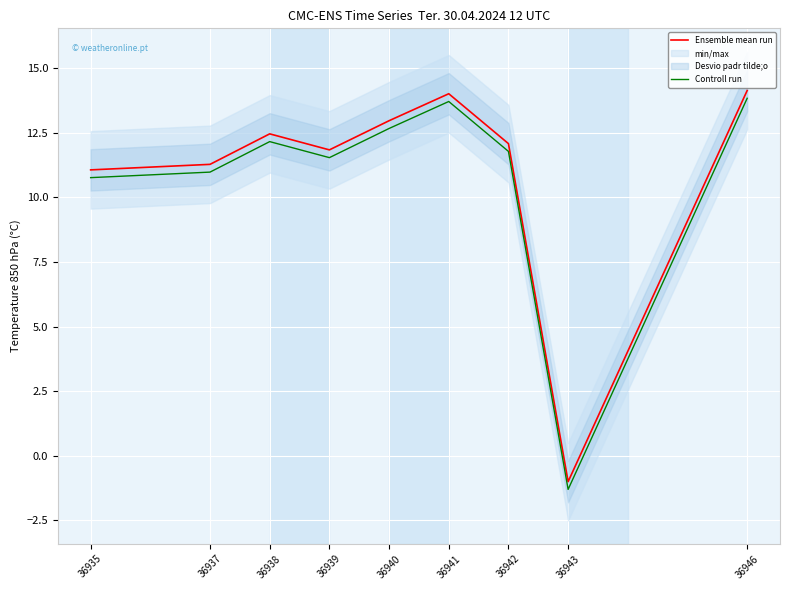

True or false: Ensemble mean run and Controll run cross at least once.

False